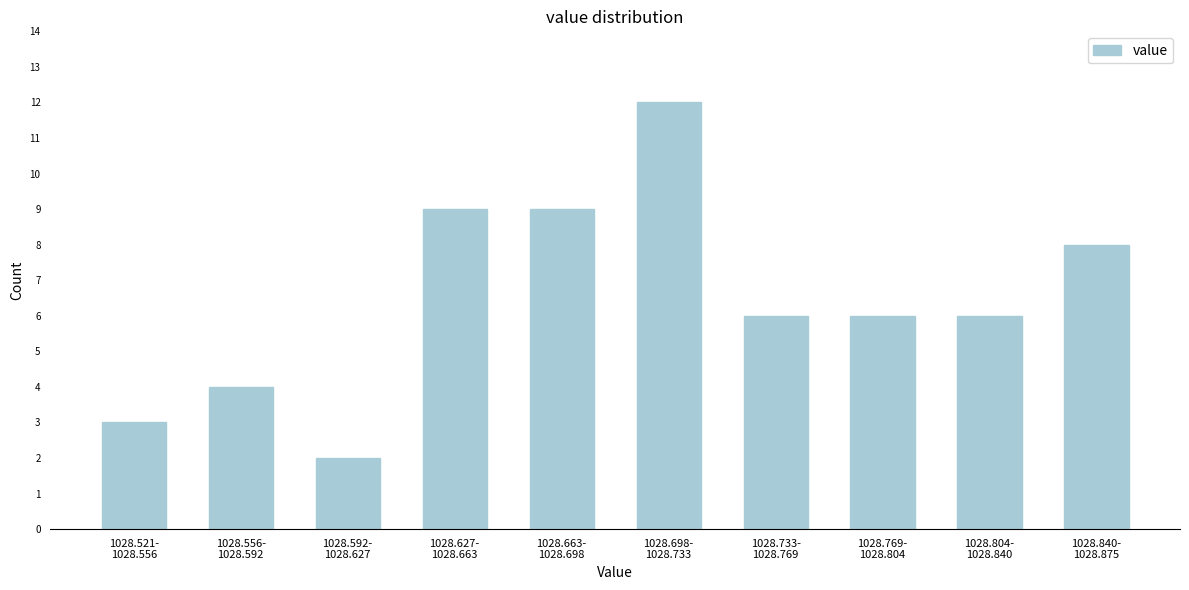

Reading left to right, what are all the values shown in this chart?

3	4	2	9	9	12	6	6	6	8